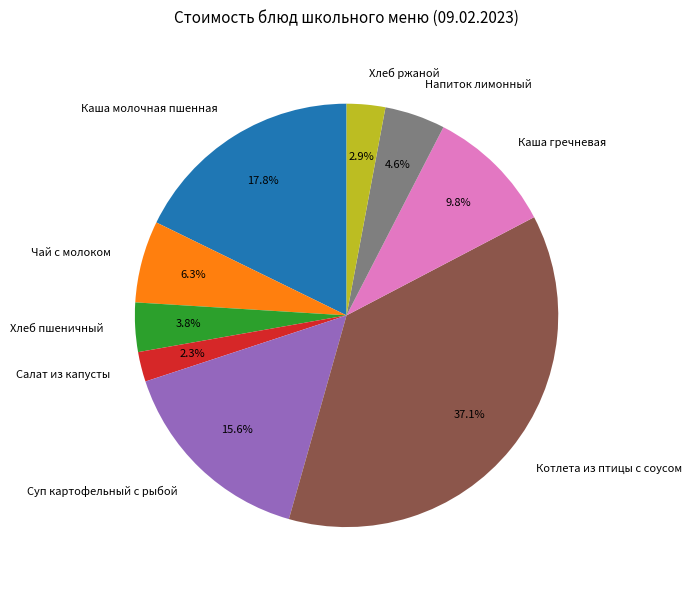

The Чай с молоком slice represents 6% of the pie. True or false?

True